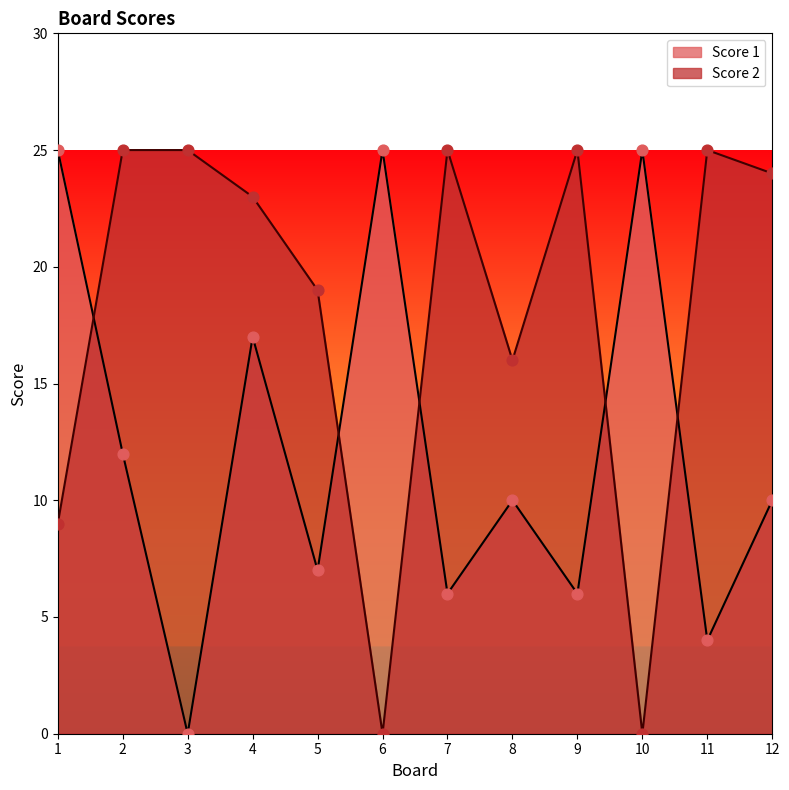

Is the value of Score 2 at 5 greater than the value of Score 1 at 10?

No